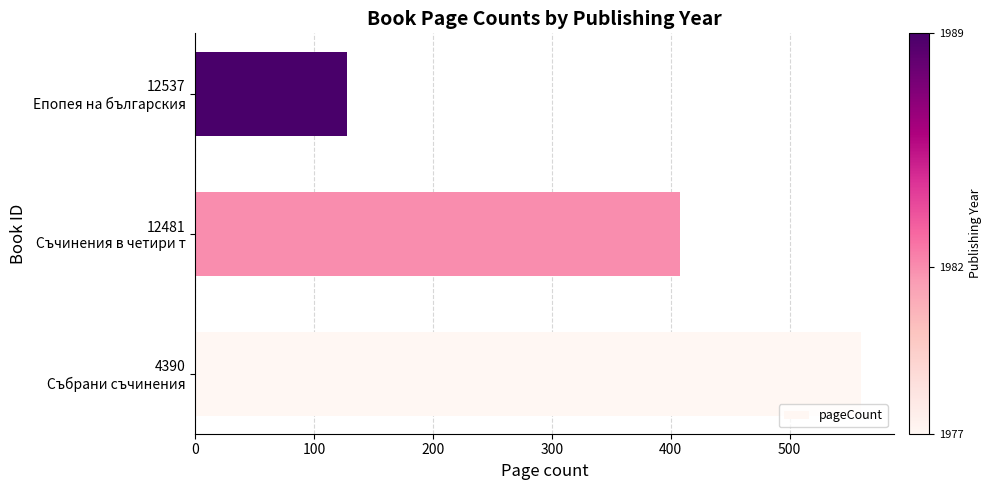

What is the greatest value displayed?

560